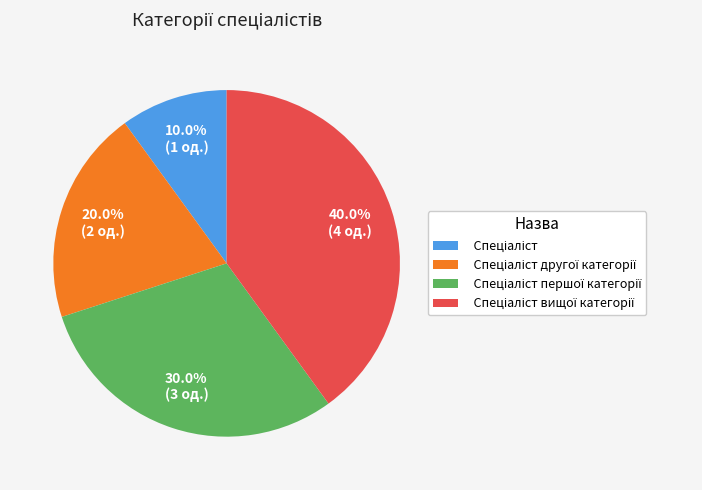

Is there any slice that represents more than half of the pie?

No